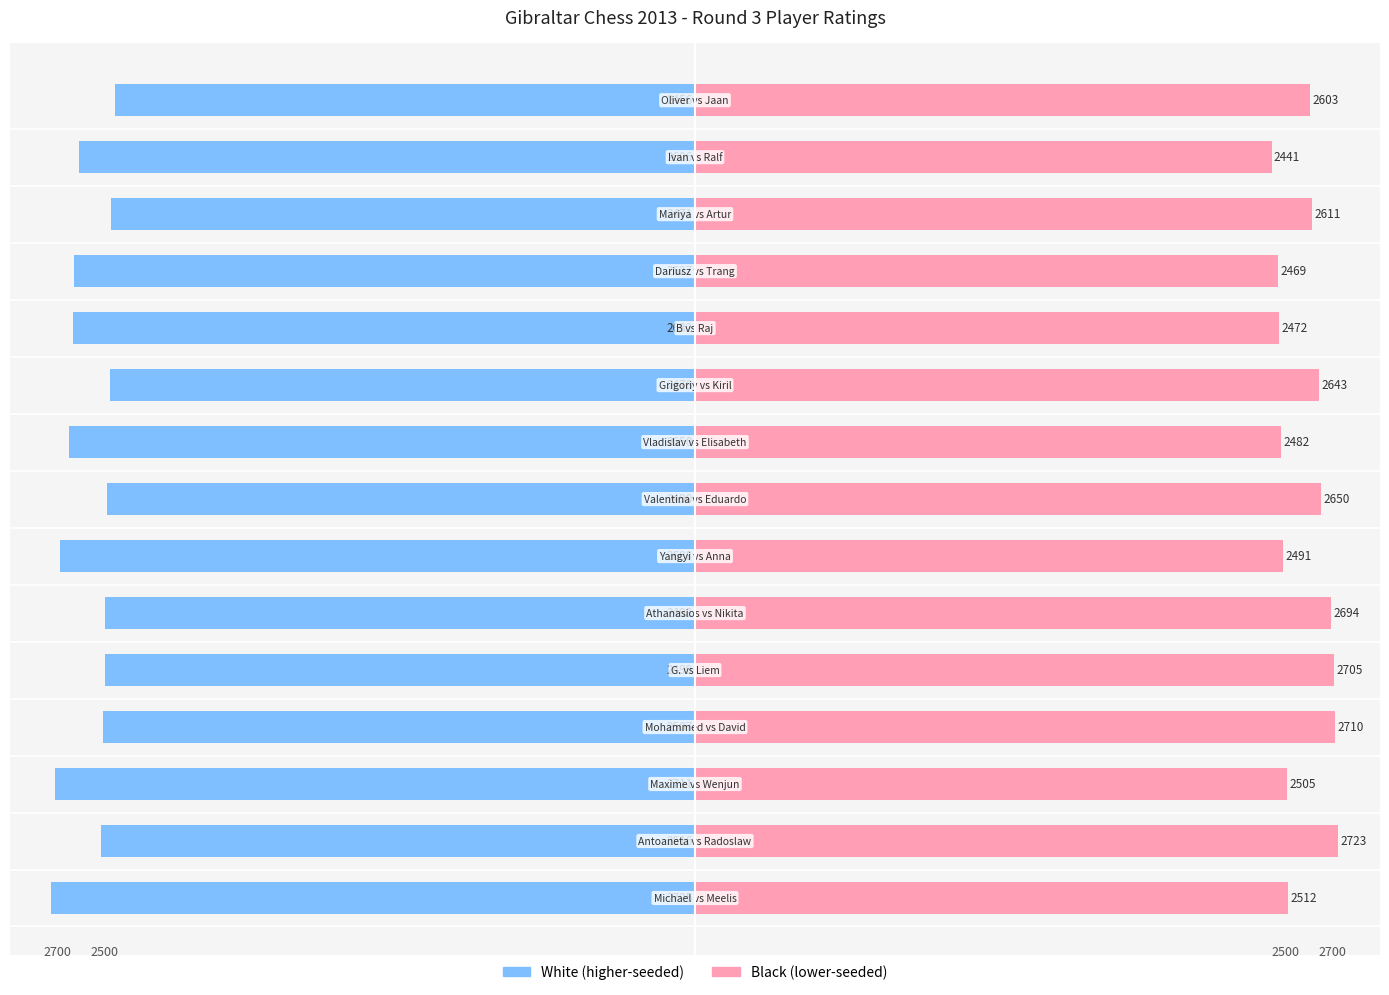

Which series has the largest range (max minus min)?

Black (lower-seeded)